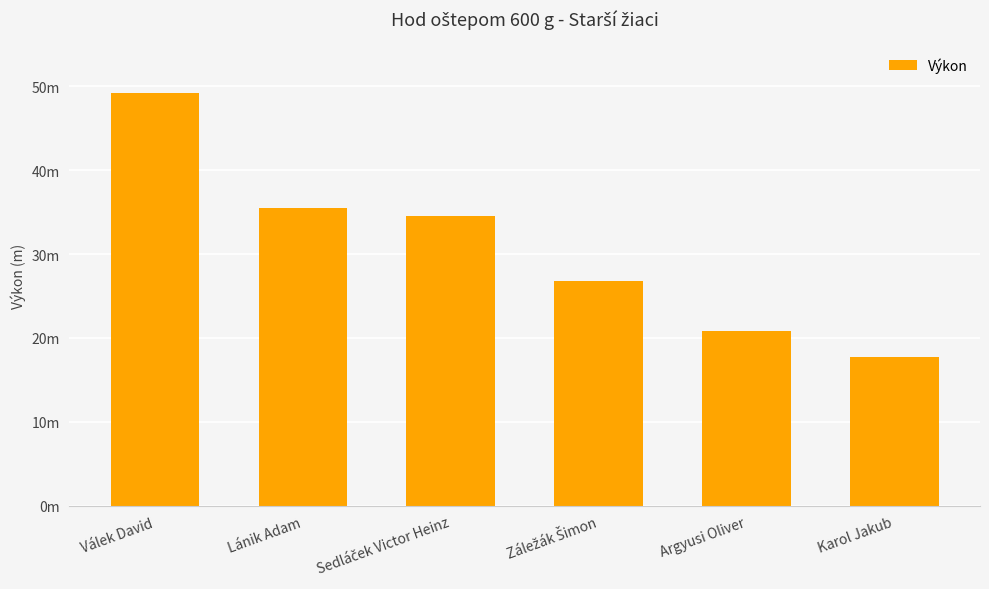

The value at Lánik Adam is 35.4. True or false?

True